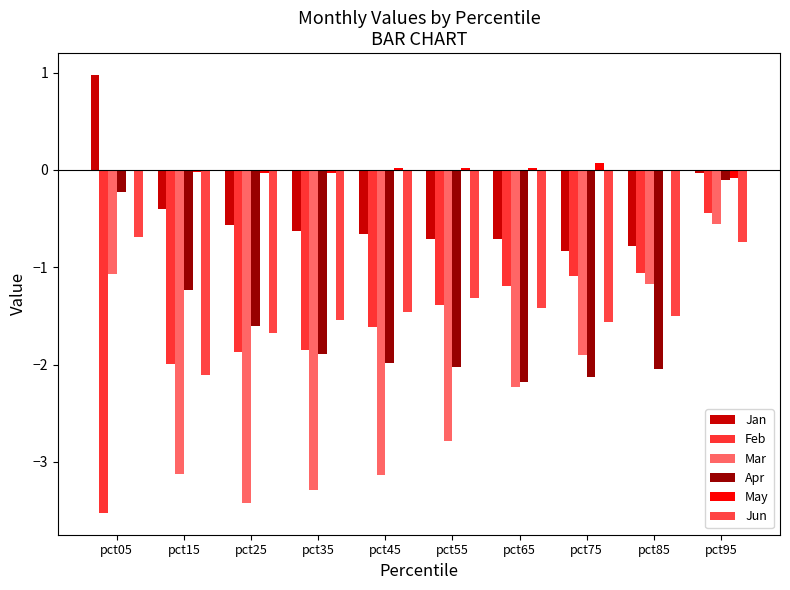

What is the spread (max minus min) of values at pct65?

2.3